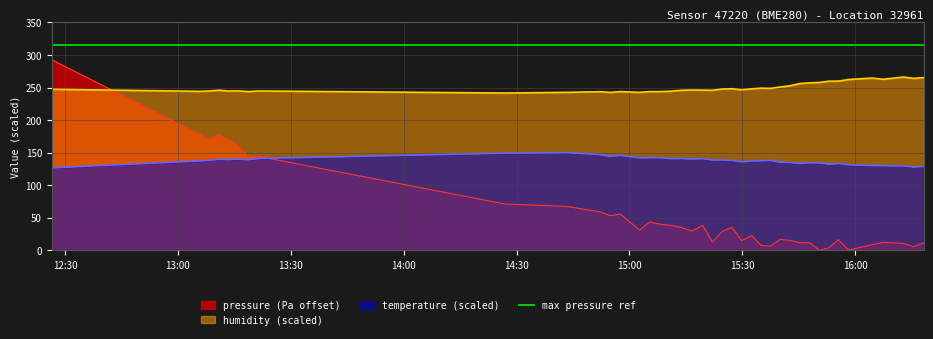

Which series has the widest spread of values?

pressure (Pa offset)